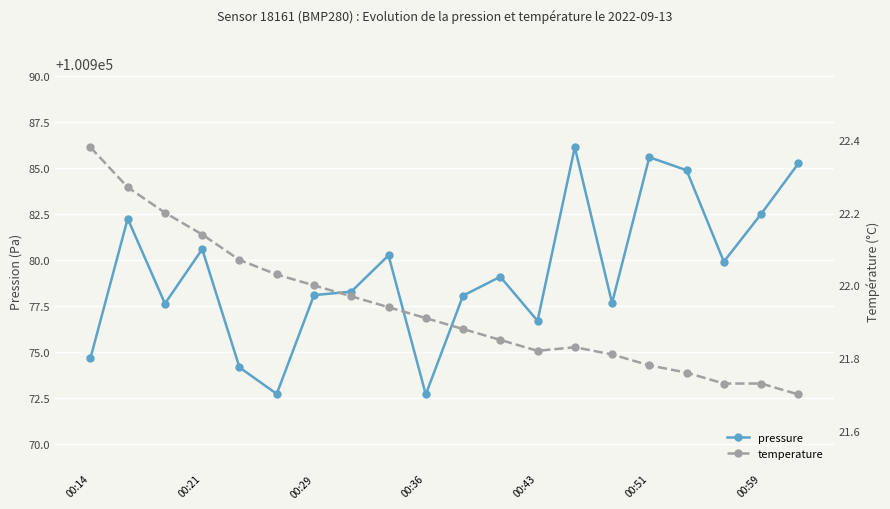

What is the minimum value shown in the chart?

21.7